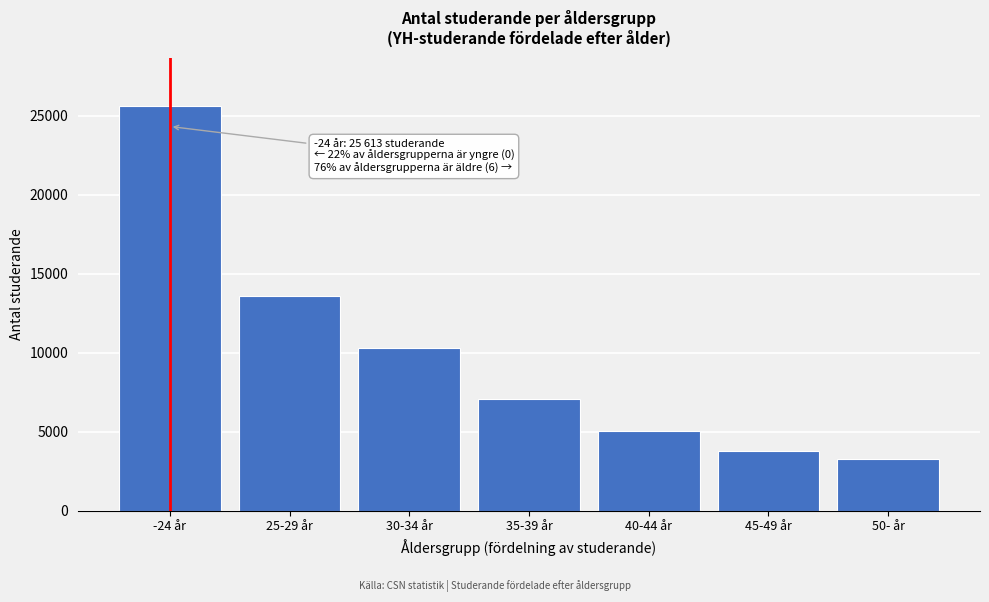

Reading right to left, what are all the values shown in this chart?

3260	3778	5043	7088	10307	13611	25613